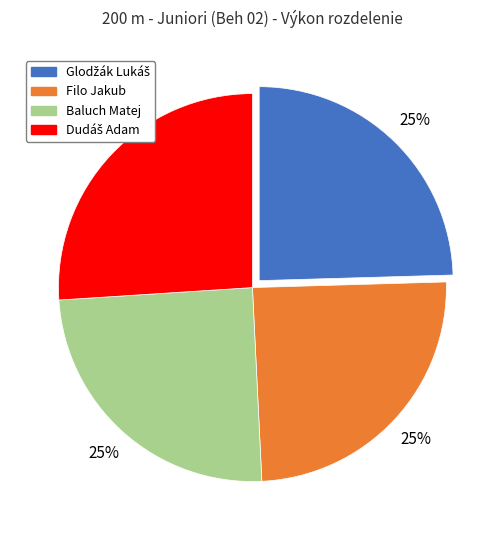

Combined, do Filo Jakub and Baluch Matej account for over 50%?

No